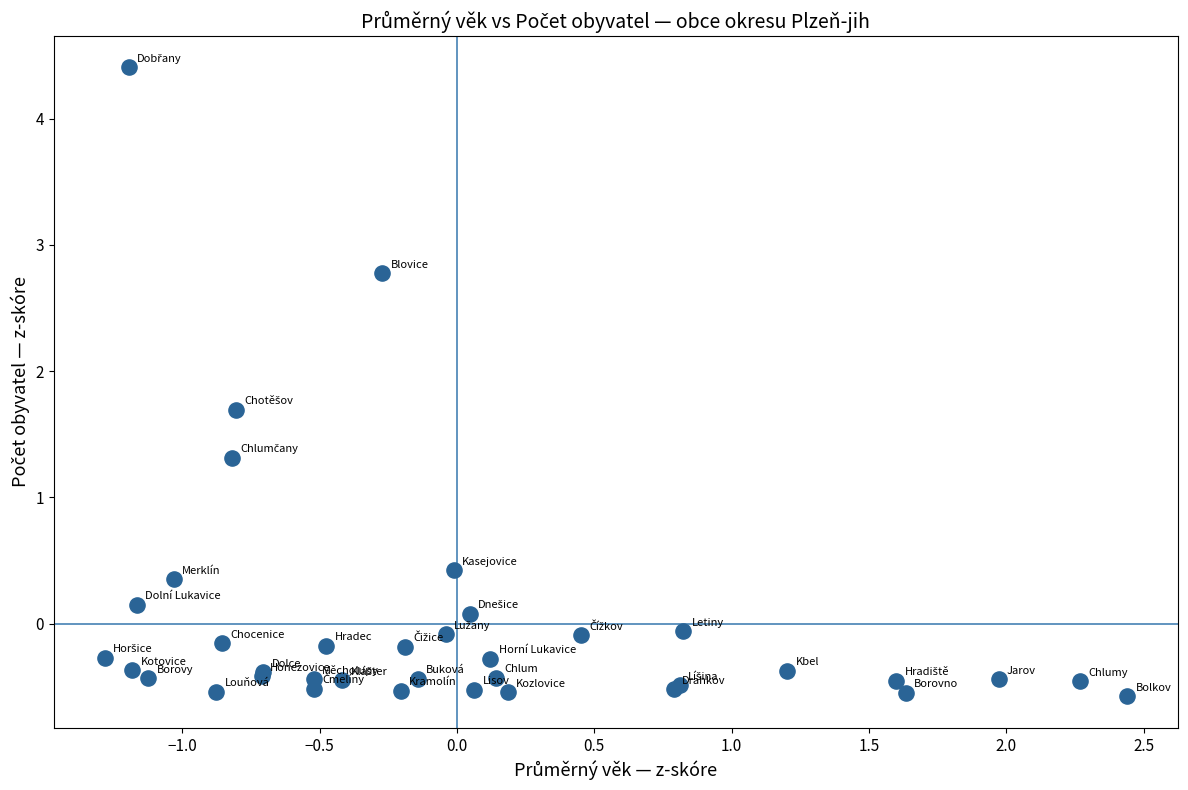

What Y value in the scatter plot is closest to 1?

1.3